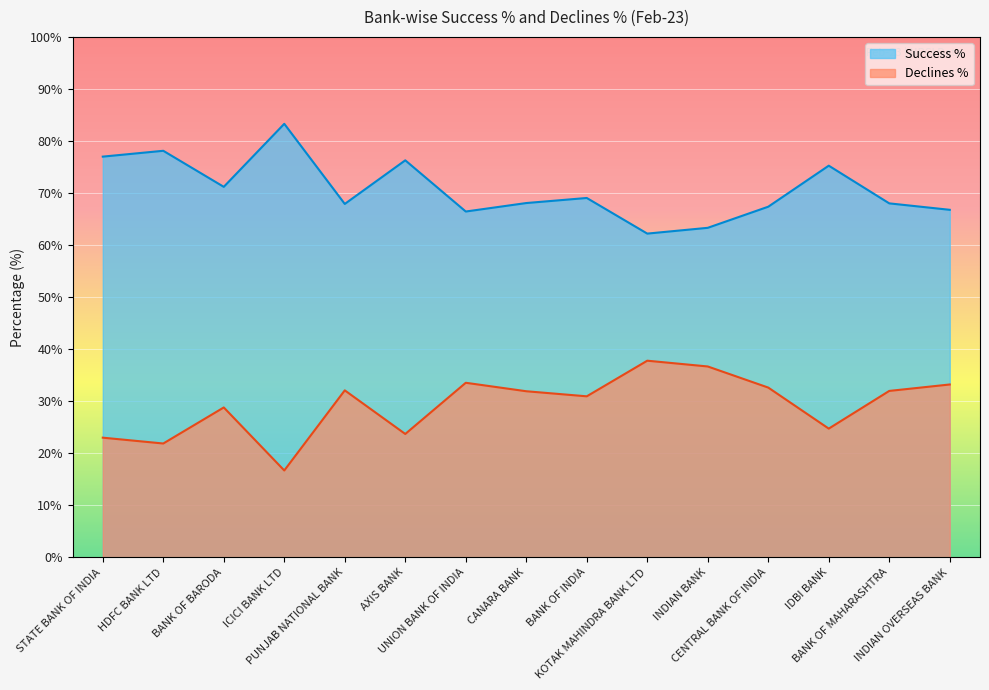

In Success %, how many points are lower than both neighbors (excluding endpoints)?

4